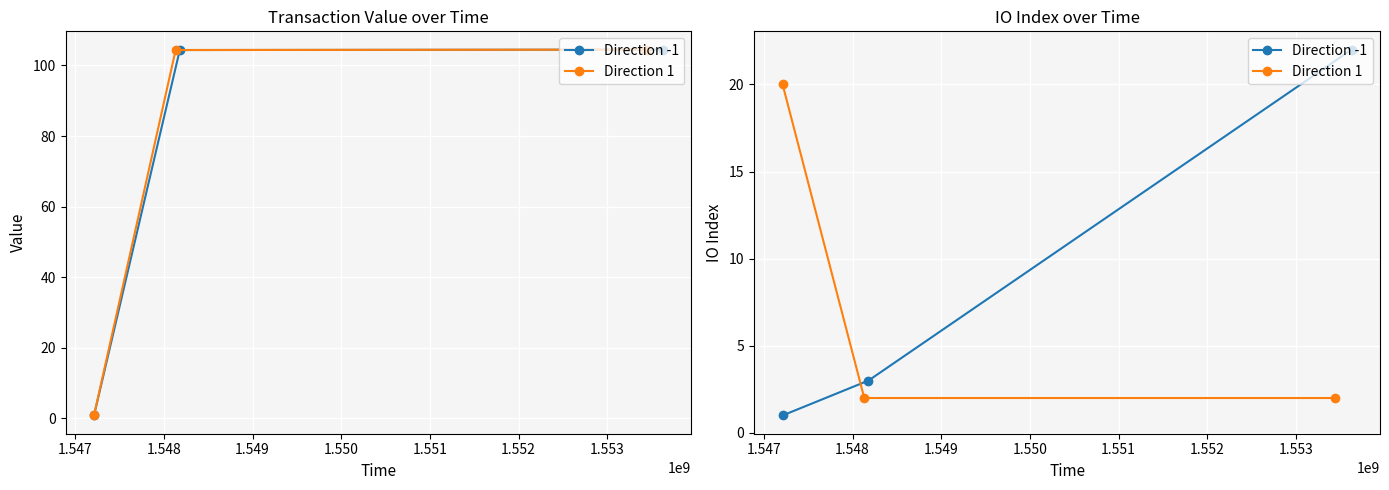

How many lines are shown in the chart?

2